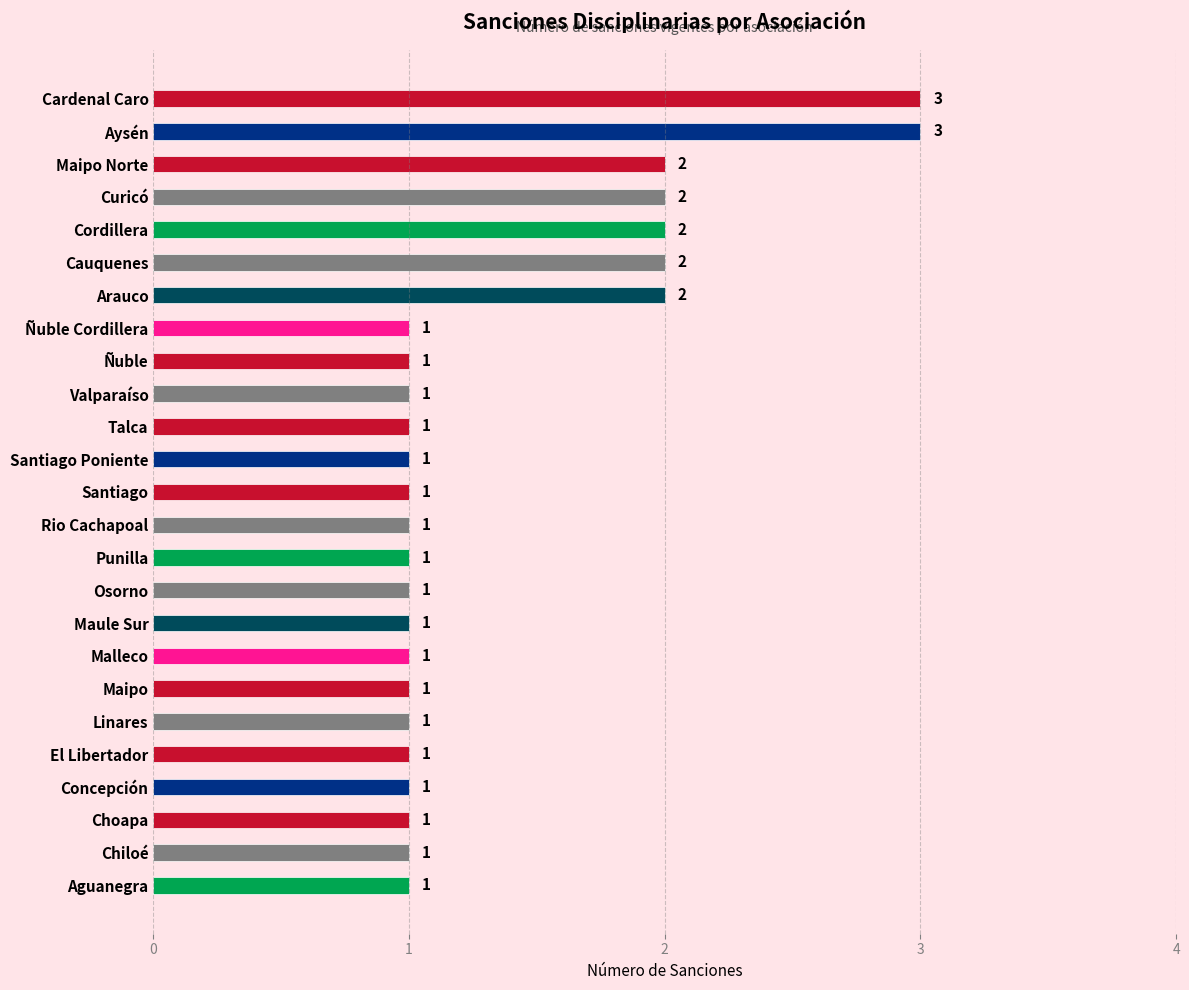

Does the chart contain any negative values?

No